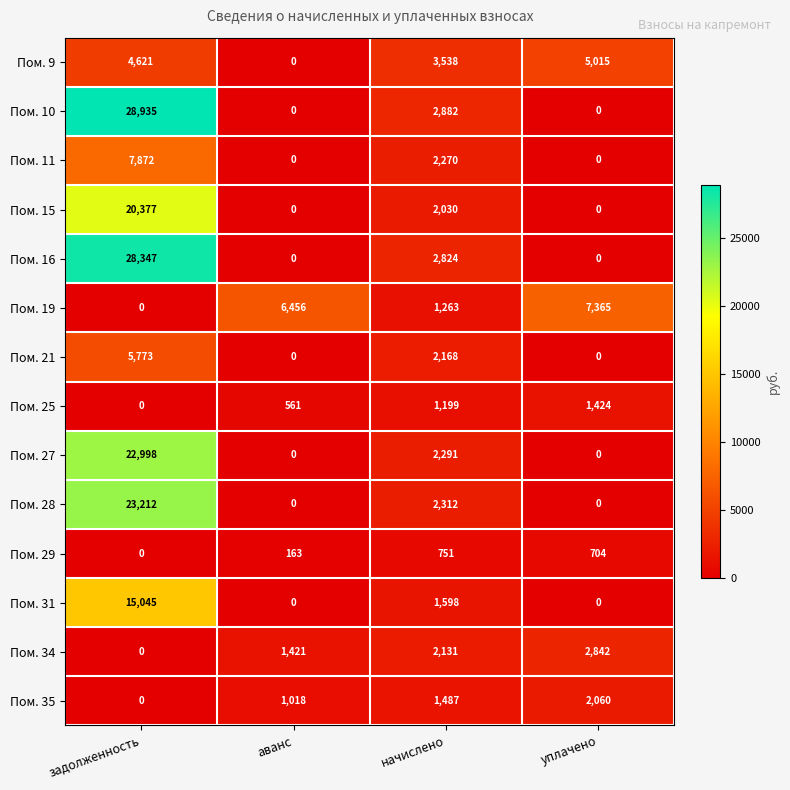

Rank the series at начислено from highest to lowest value.

Пом. 9, Пом. 10, Пом. 16, Пом. 28, Пом. 27, Пом. 11, Пом. 21, Пом. 34, Пом. 15, Пом. 31, Пом. 35, Пом. 19, Пом. 25, Пом. 29